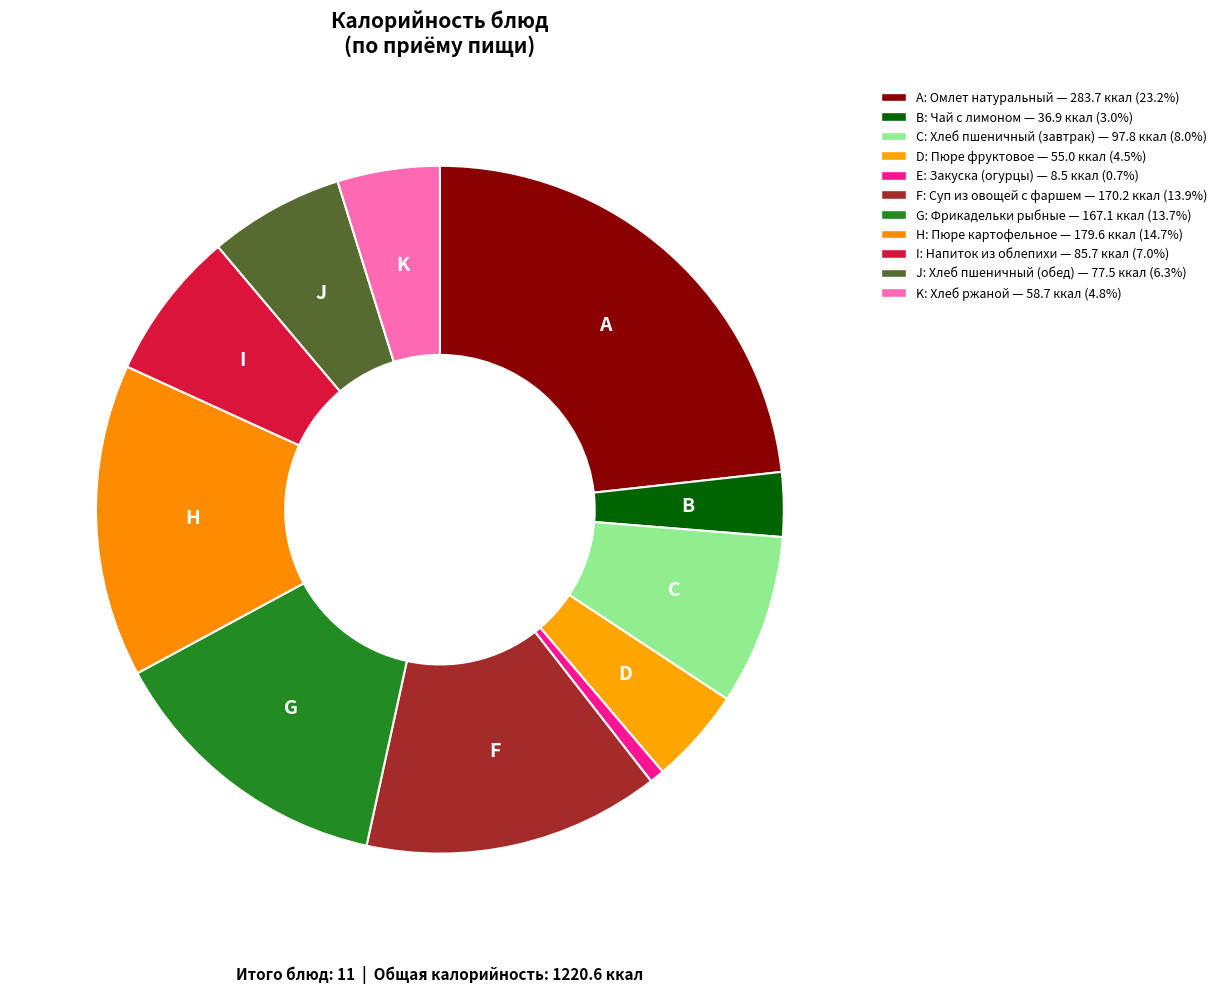

How many segments does this pie chart have?

11